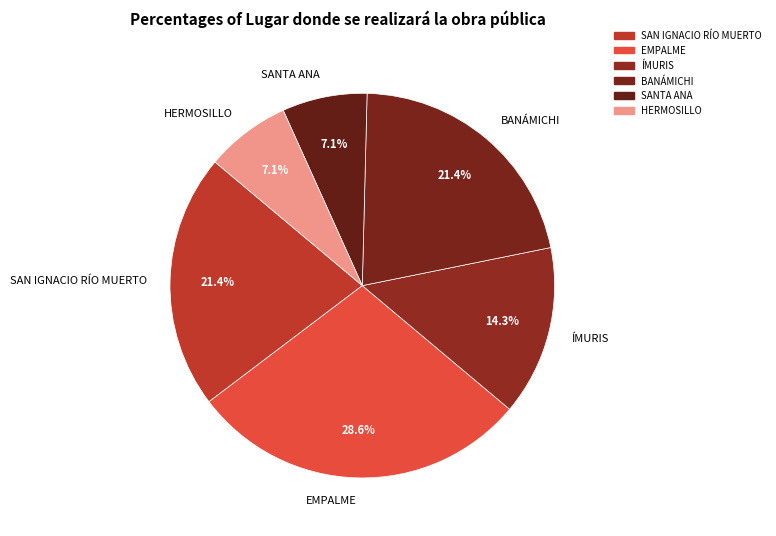

To the nearest percent, what is the average slice percentage?

17%